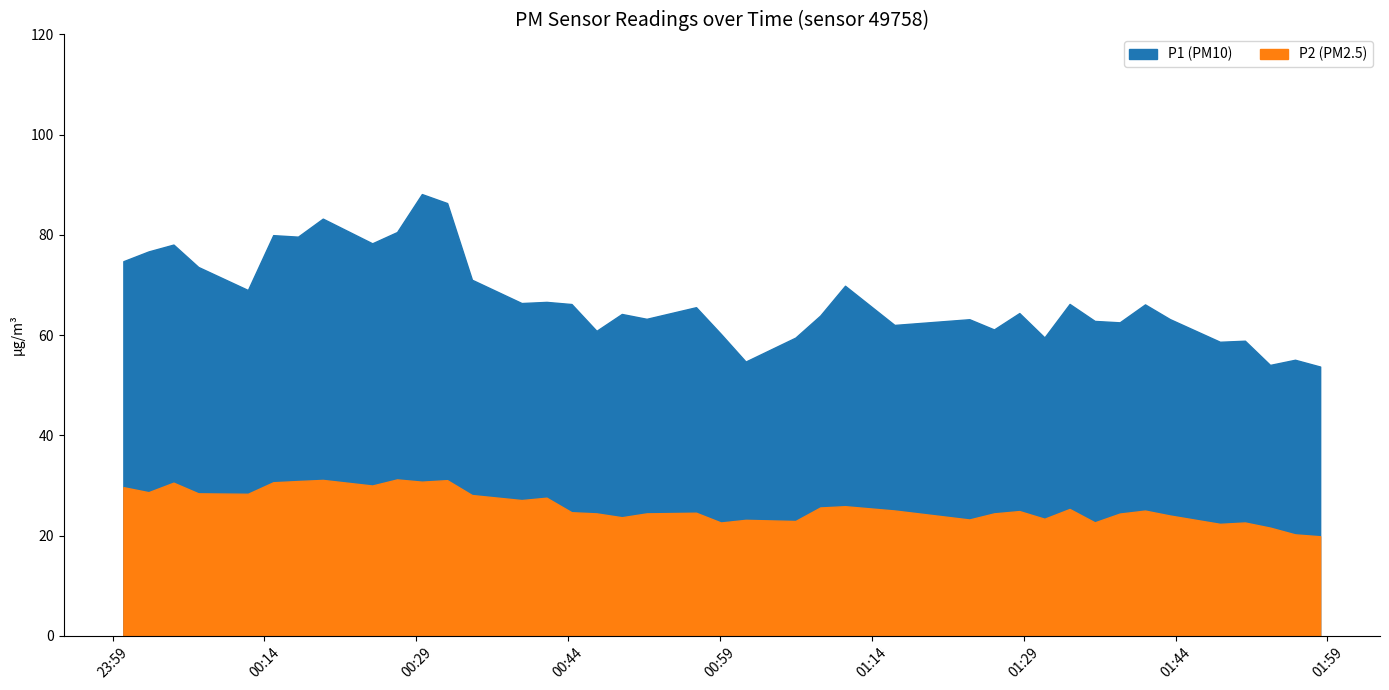

What is the minimum value shown in the chart?

19.9